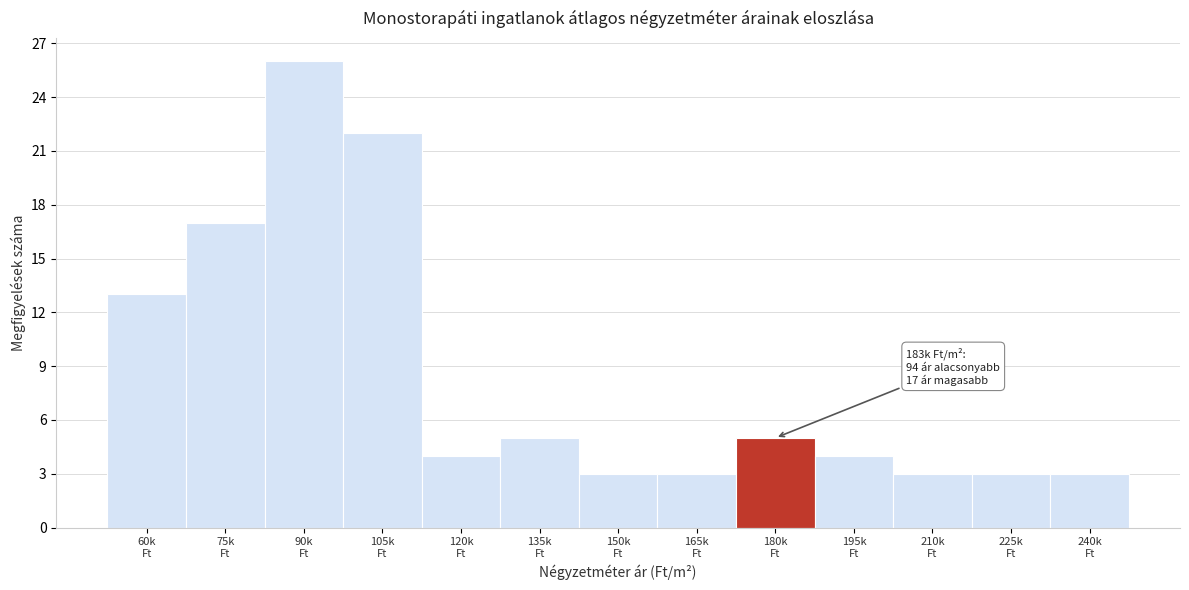

Reading left to right, extract all data points from this chart.

13	17	26	22	4	5	3	3	5	4	3	3	3